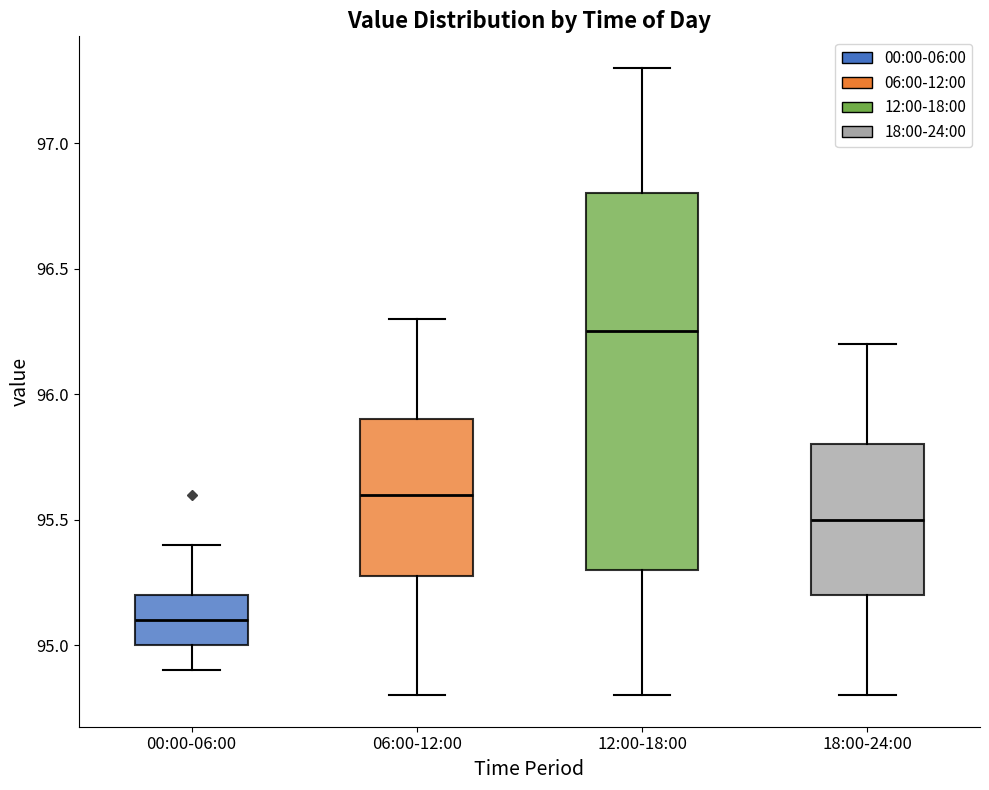

Reading left to right, transcribe this box plot: for each box, give where its median line is, the range the box spans, and where its two whiskers end, as read against the y-axis. The values are not printed on the chart, so give them approximately, as read against the axis.

00:00-06:00: median 95.10, box 95.00 to 95.20, whiskers 94.90 to 95.40
06:00-12:00: median 95.60, box 95.30 to 95.90, whiskers 94.80 to 96.30
12:00-18:00: median 96.25, box 95.30 to 96.80, whiskers 94.80 to 97.30
18:00-24:00: median 95.50, box 95.20 to 95.80, whiskers 94.80 to 96.20